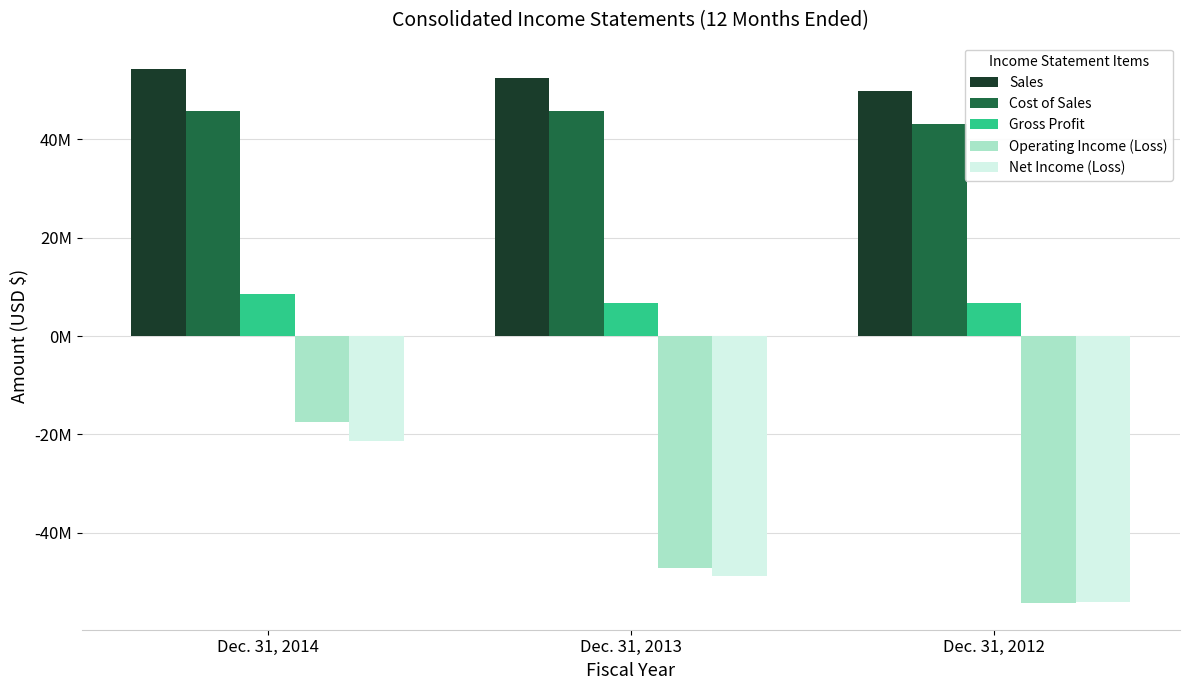

Are the bars horizontal?

No